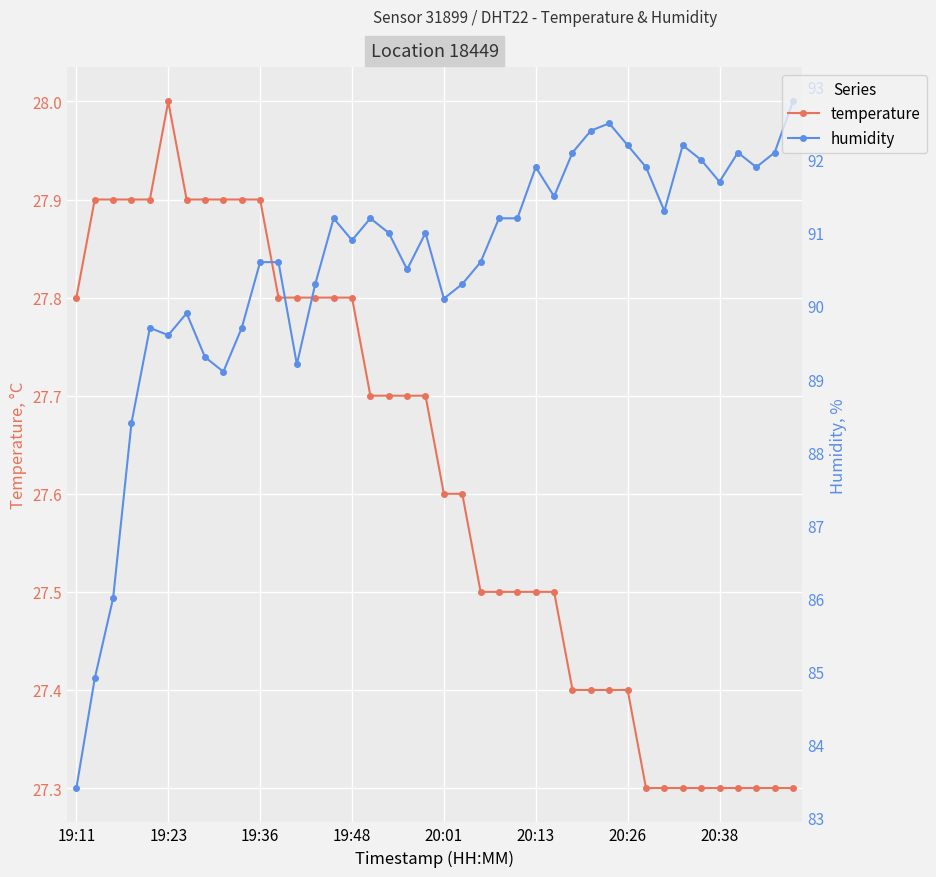

True or false: humidity has more than 1 points higher than both neighbors.

True